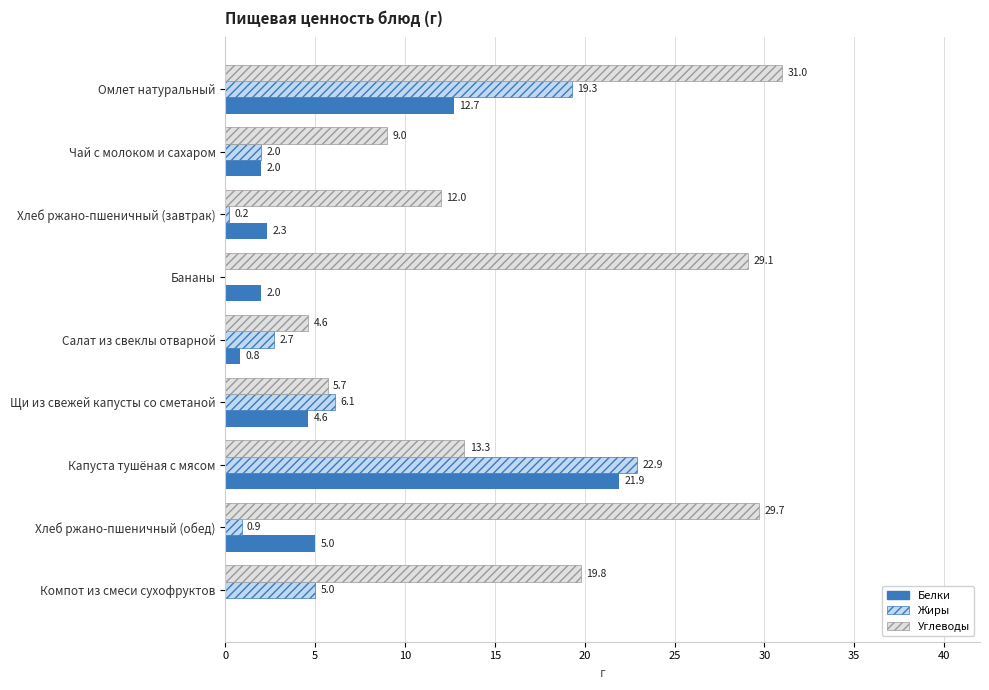

How many categories are shown in the chart?

9